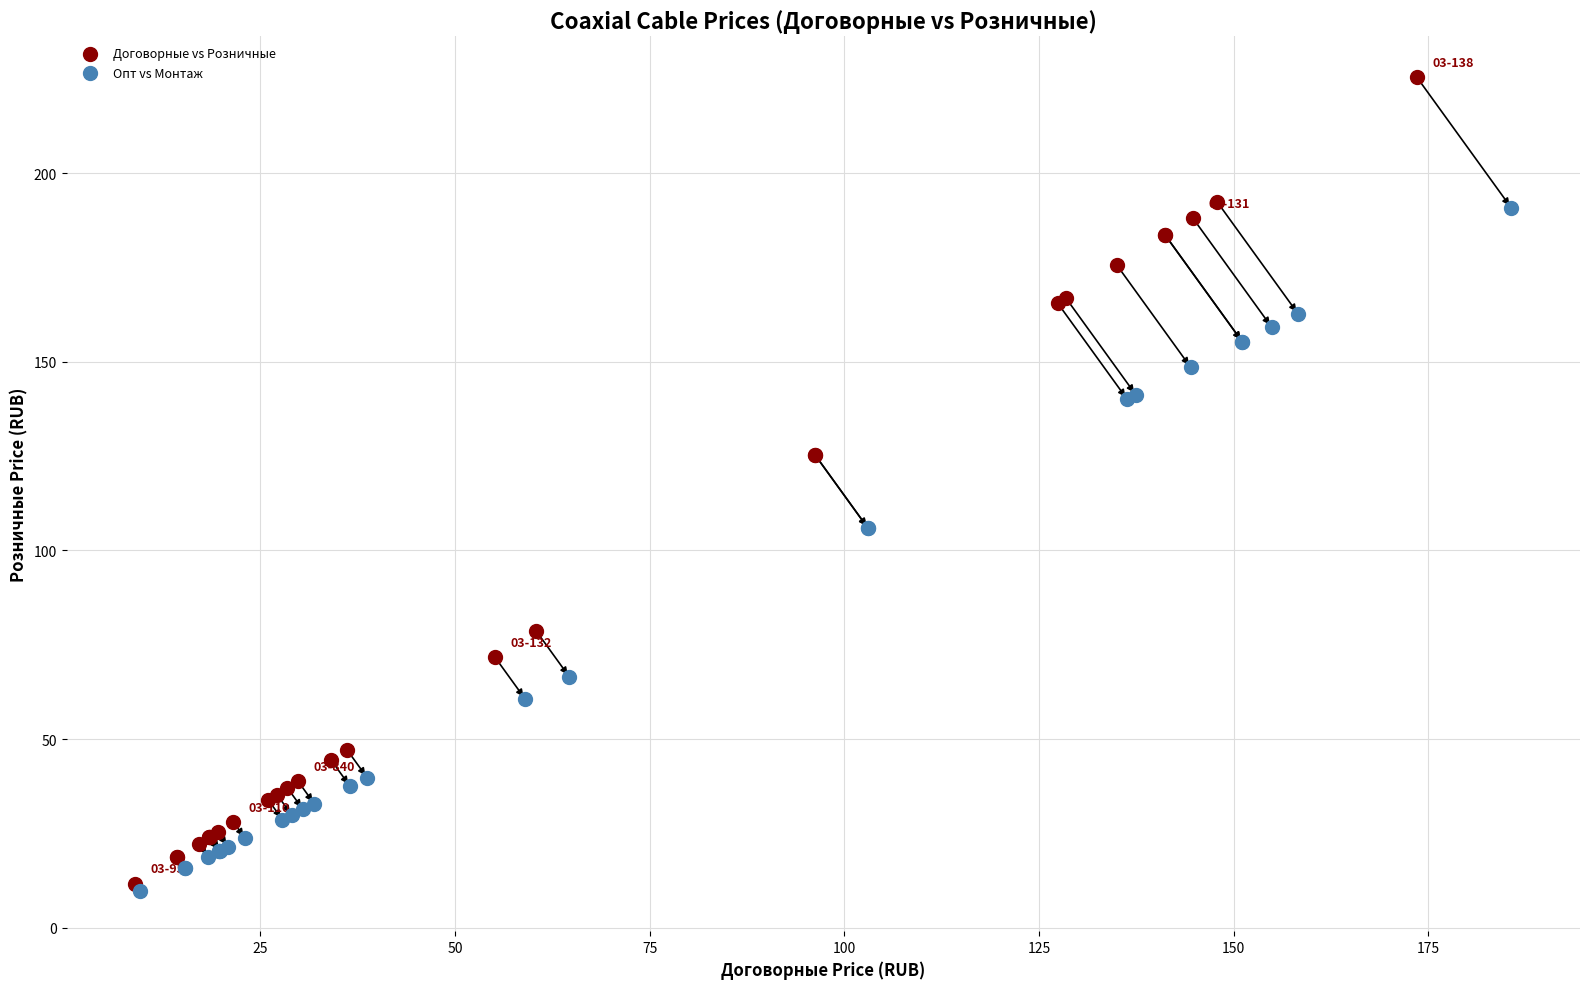

Which series has the largest Y range (max minus min)?

Договорные vs Розничные